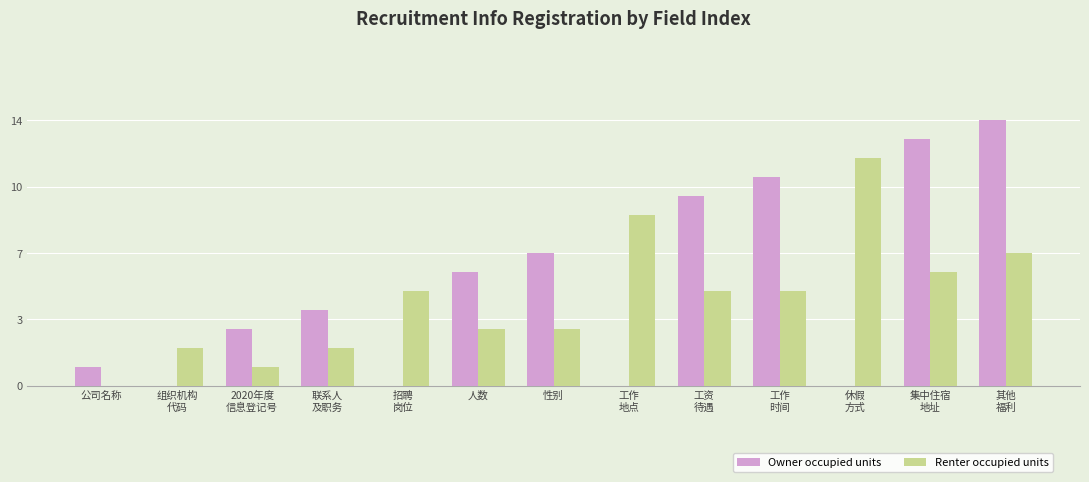

What are all the series names shown in the legend?

Owner occupied units, Renter occupied units